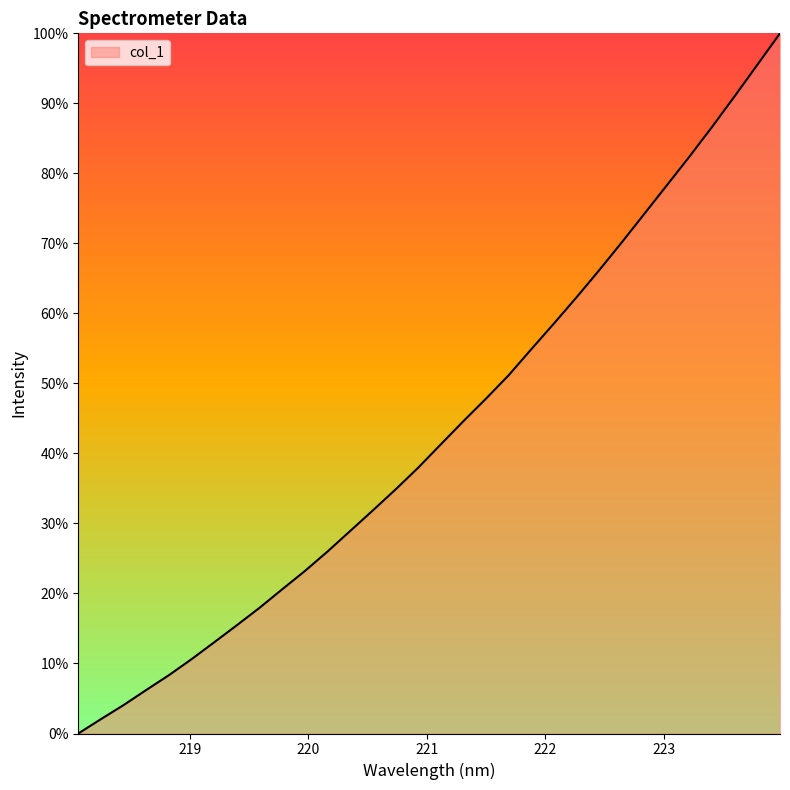

Does the chart have visible grid lines?

No